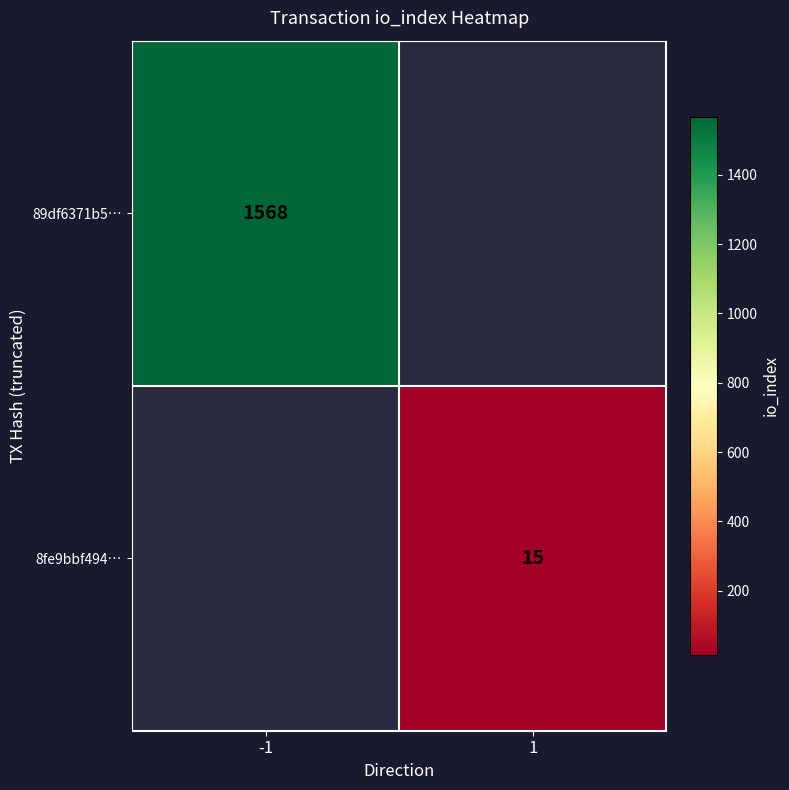

The 89df6371b5… series shows 1568 at -1. True or false?

True